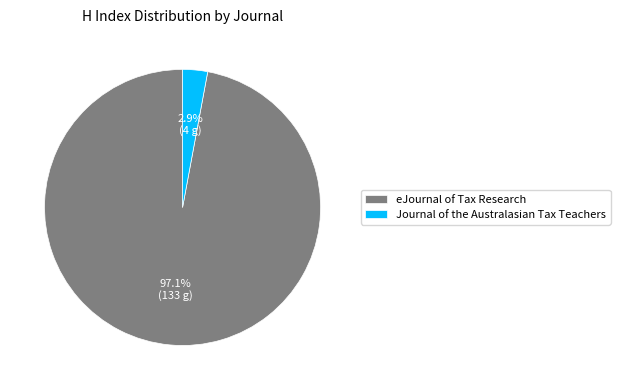

True or false: eJournal of Tax Research accounts for 91% of the total.

False